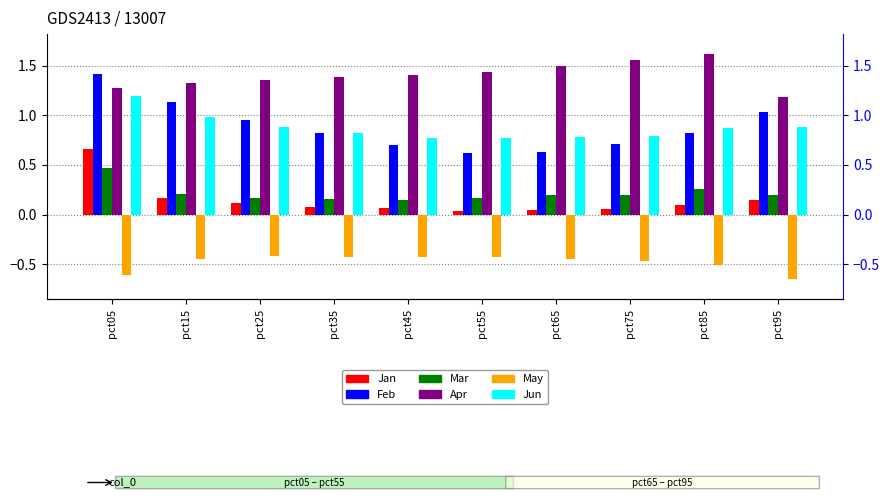

Which series has the widest spread of values?

Feb